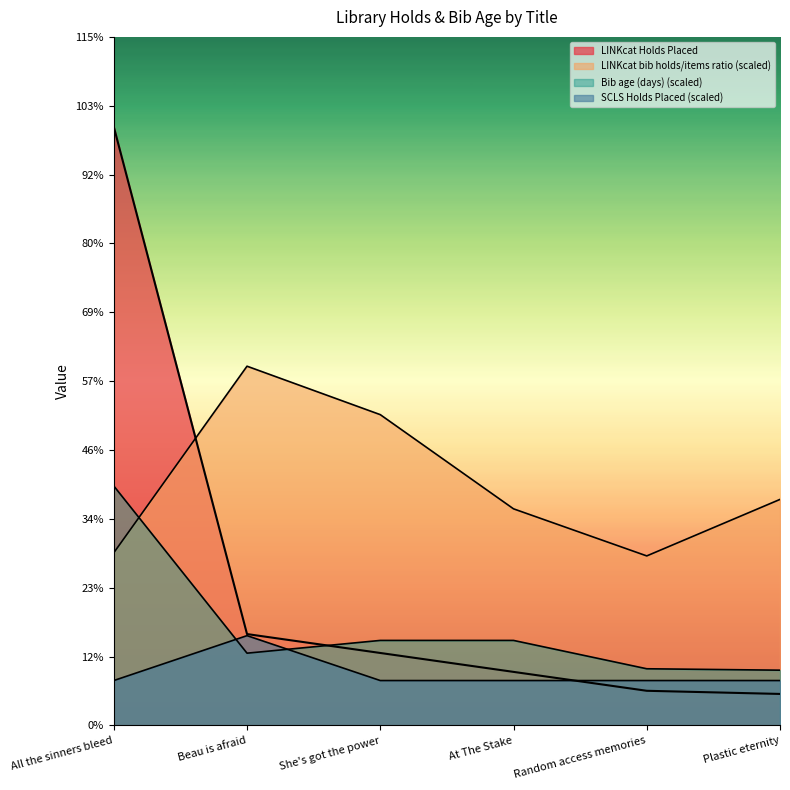

What is the sum of the Bib age (days) values at At The Stake and All the sinners bleed?

103.0